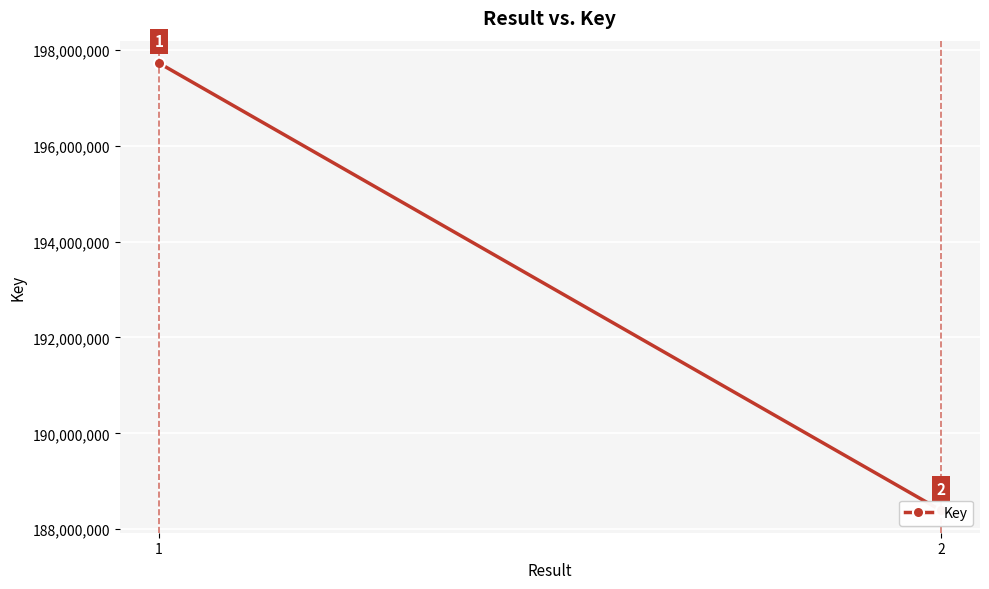

Reading right to left, what are all the values shown in this chart?

188394519	197723065